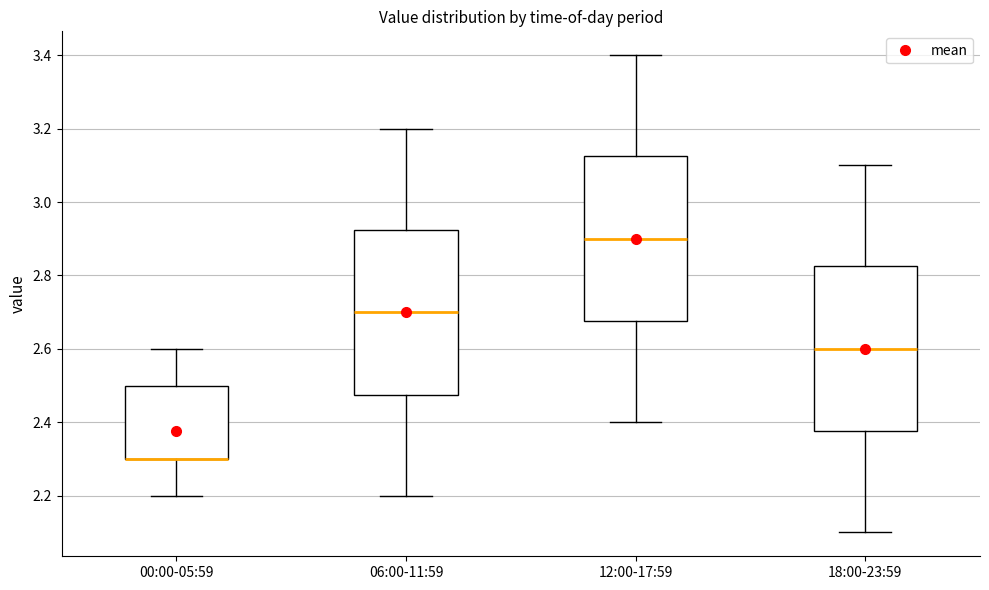

Reading left to right, read every box against the y-axis: the position of its median line, the range the box covers, and the ends of its whiskers. The values are not printed on the chart, so give them approximately, as read against the axis.

00:00-05:59: median 2.30 (drawn on the box's lower edge), box 2.30 to 2.50, whiskers 2.20 to 2.60
06:00-11:59: median 2.70, box 2.48 to 2.92, whiskers 2.20 to 3.20
12:00-17:59: median 2.90, box 2.68 to 3.12, whiskers 2.40 to 3.40
18:00-23:59: median 2.60, box 2.38 to 2.82, whiskers 2.10 to 3.10